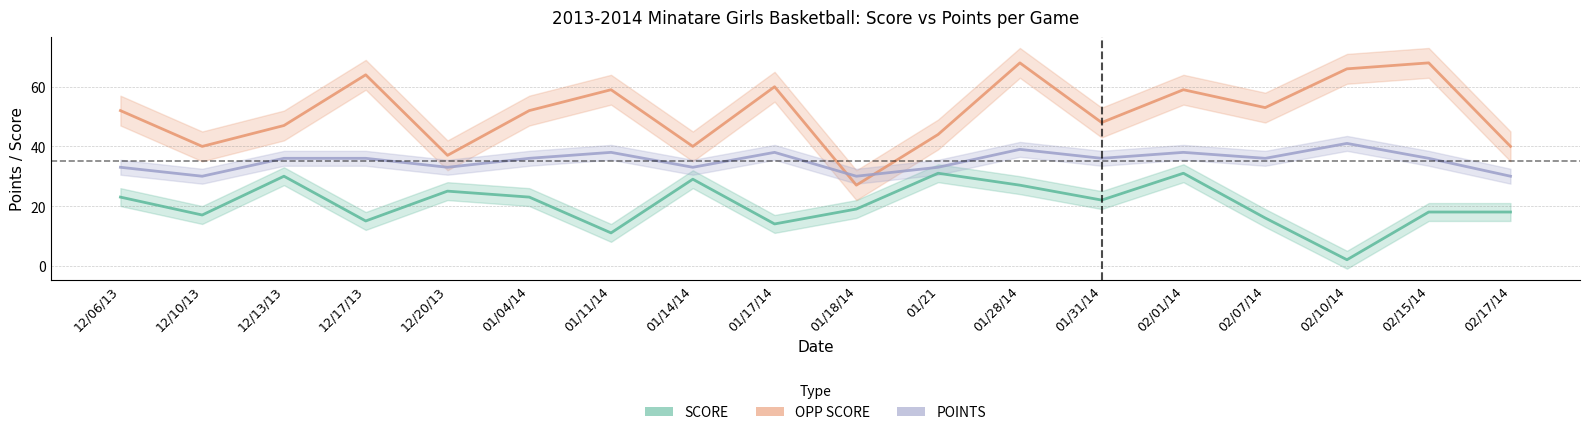

At how many categories does at least one series exceed 53?

7